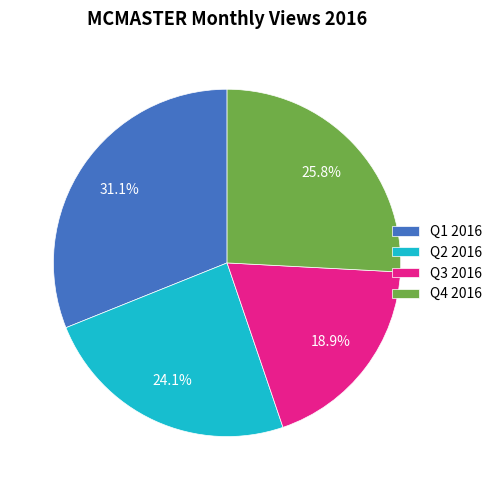

Which has a higher value, Q1 2016 or Q2 2016?

Q1 2016